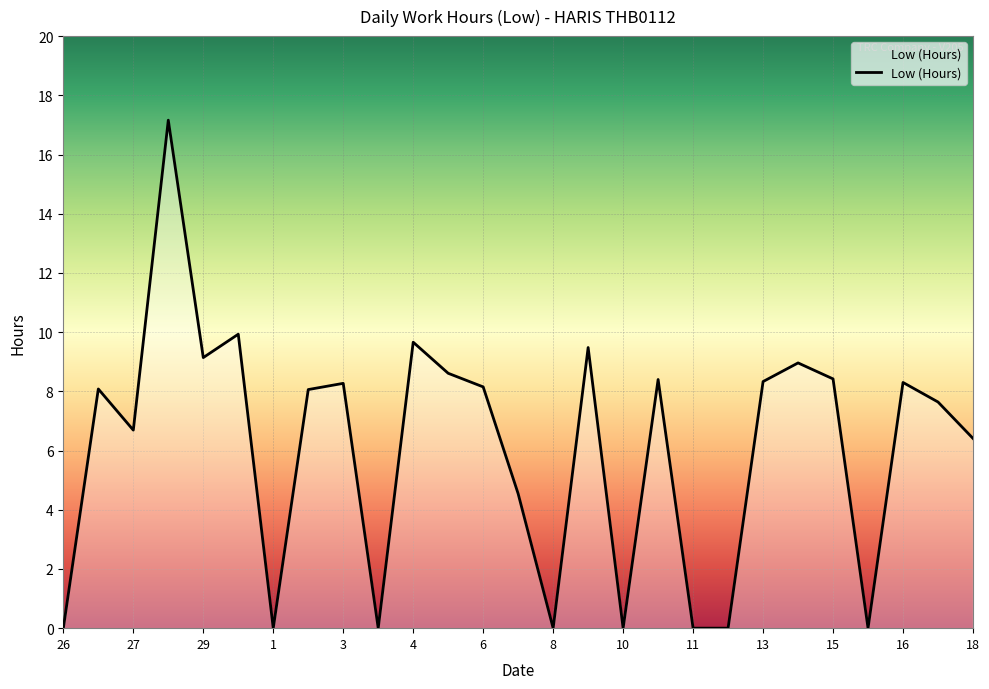

What is the greatest value displayed?

17.2